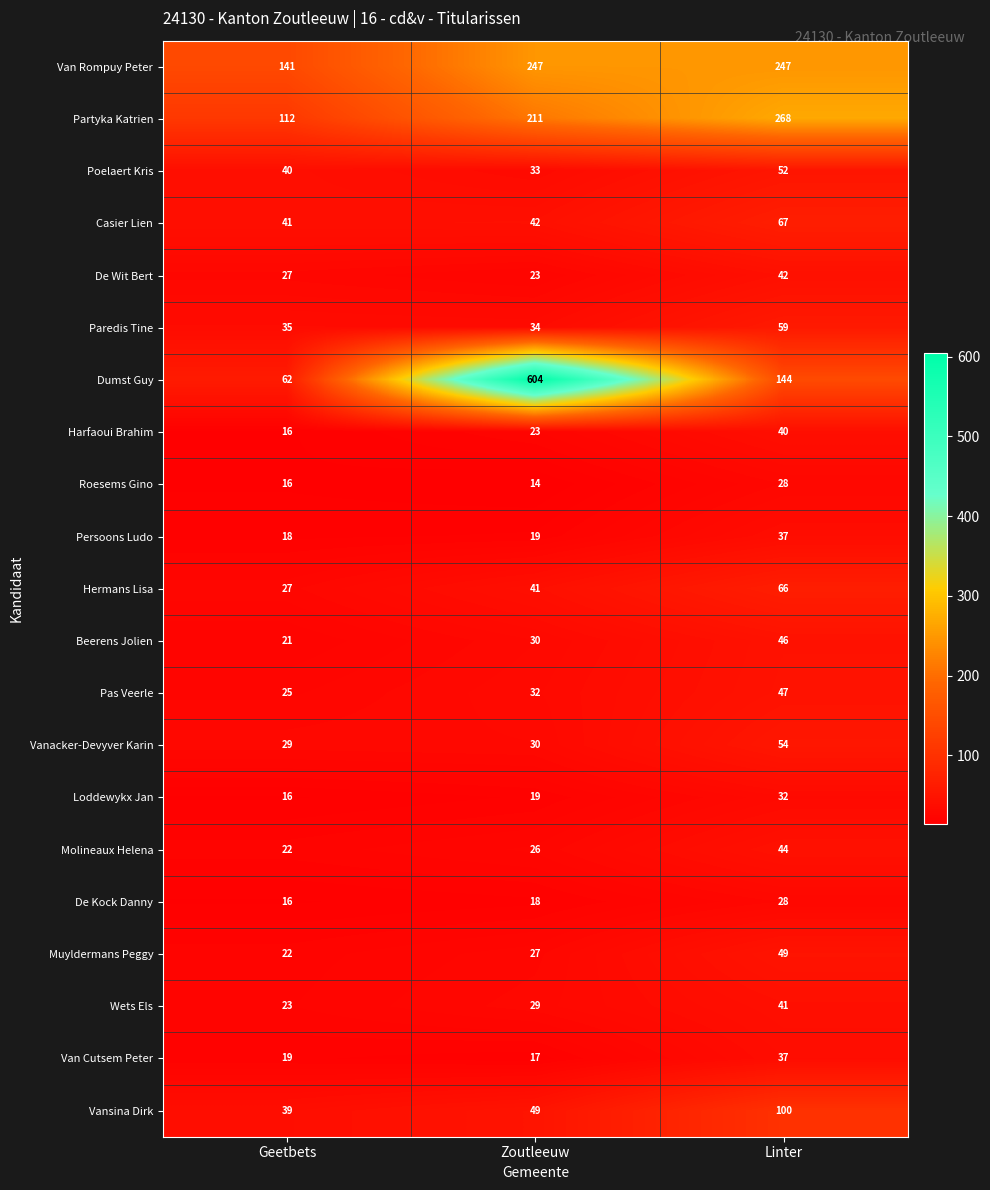

The value of Persoons Ludo at Linter is 56. True or false?

False